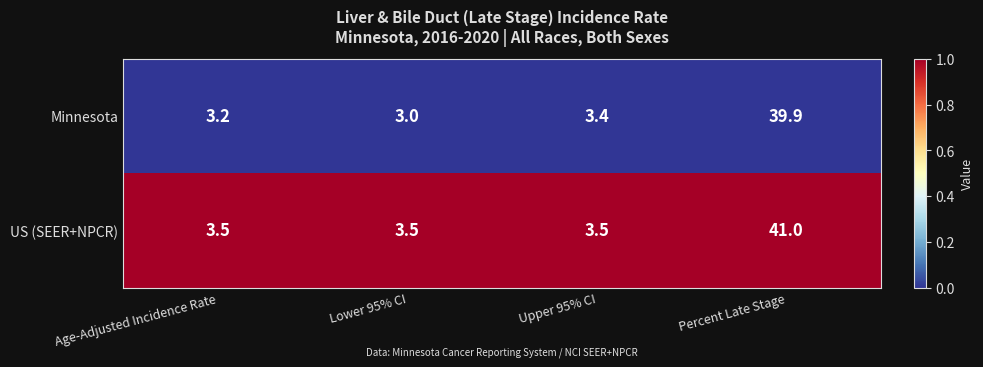

What is the approximate value of US (SEER+NPCR) at Age-Adjusted Incidence Rate?

3.5